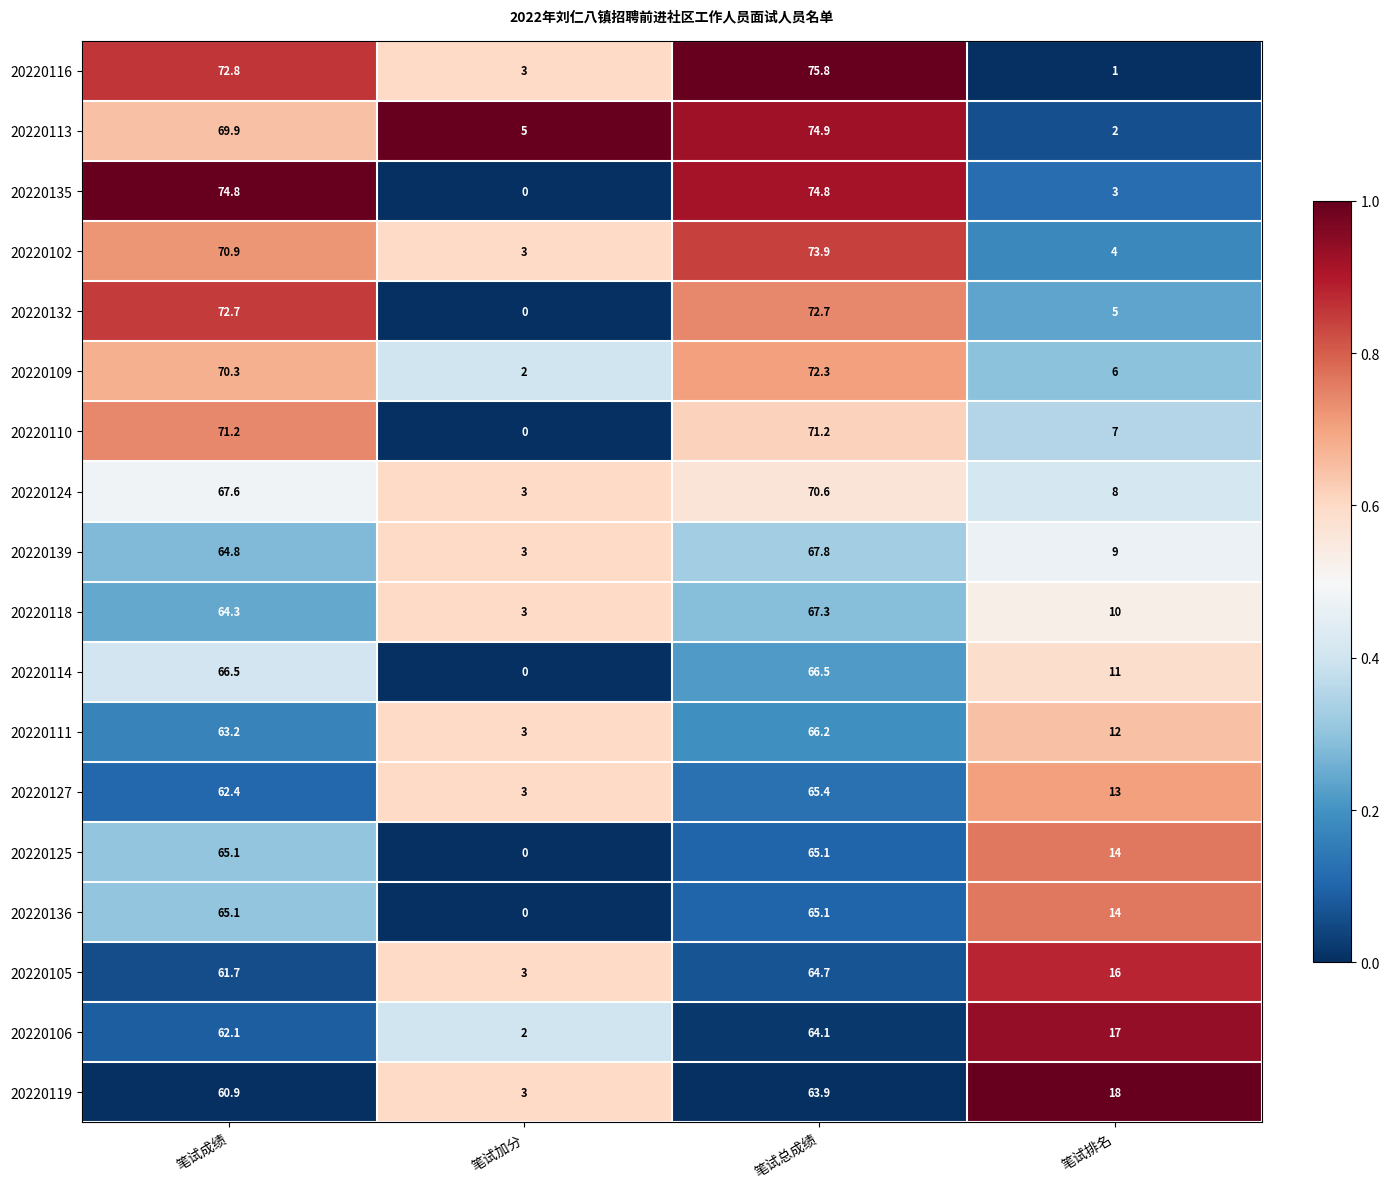

What is the sum of all 20220102 values?

151.8